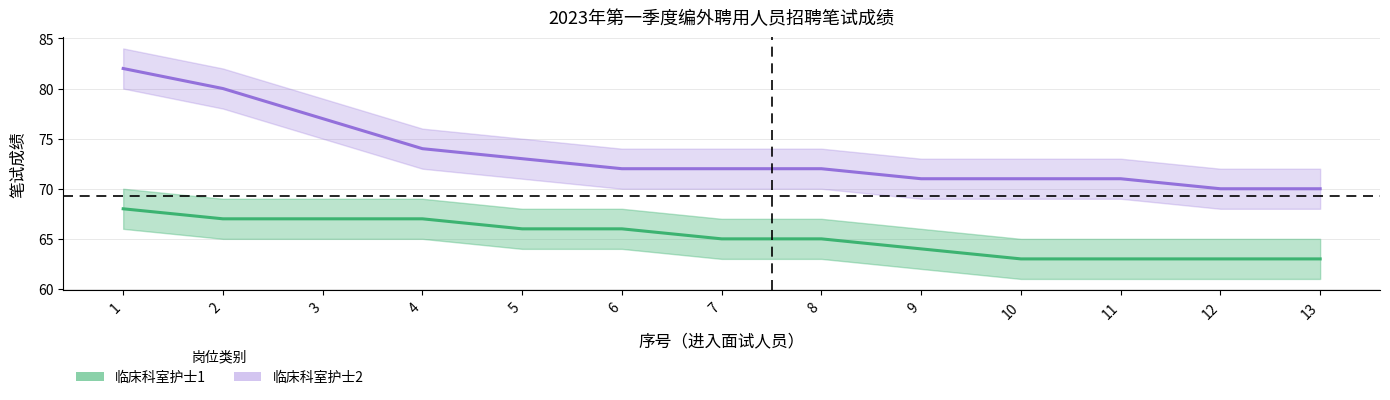

What are all the series names shown in the legend?

临床科室护士1, 临床科室护士2